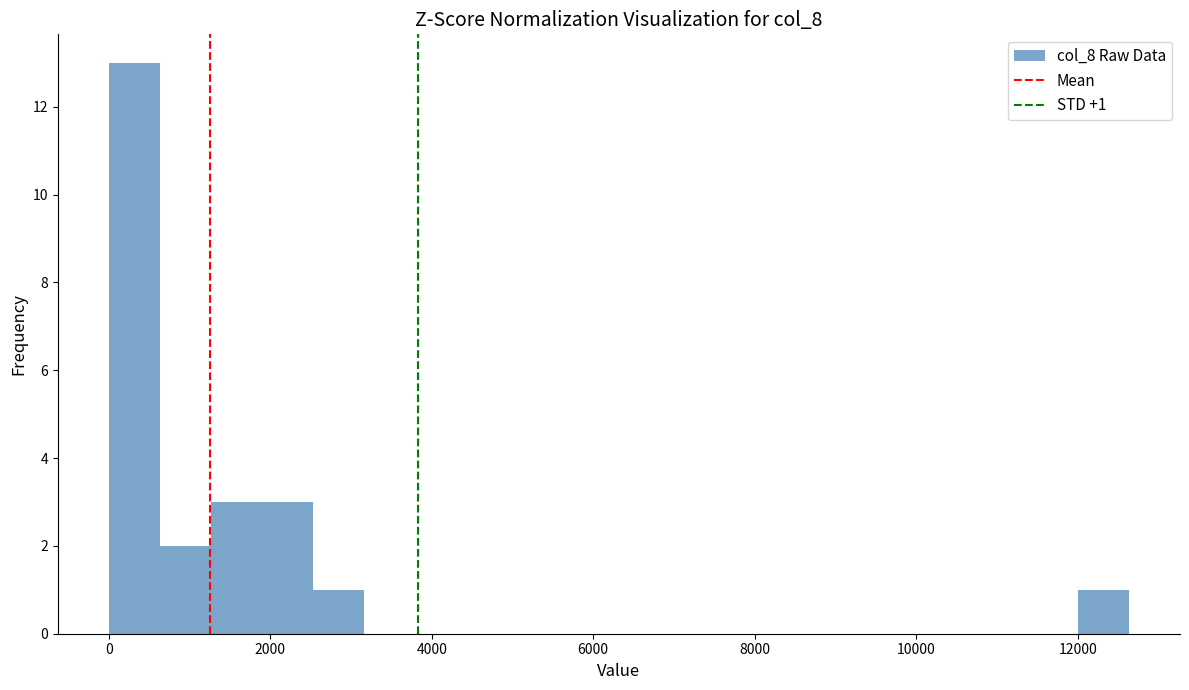

Around what value on the x-axis is the tallest bar? Give the approximate position of its centre, as read against the axis.

400